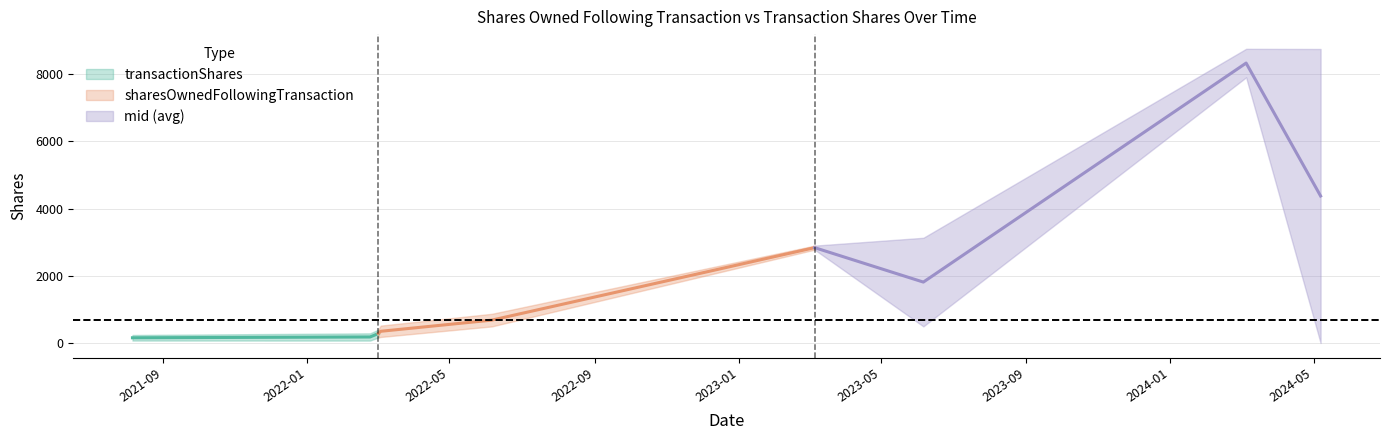

What is the label of the 6th point from the left?

2023-03-06